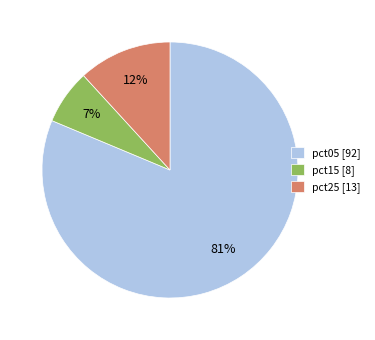

The pct15 slice represents 1% of the pie. True or false?

False